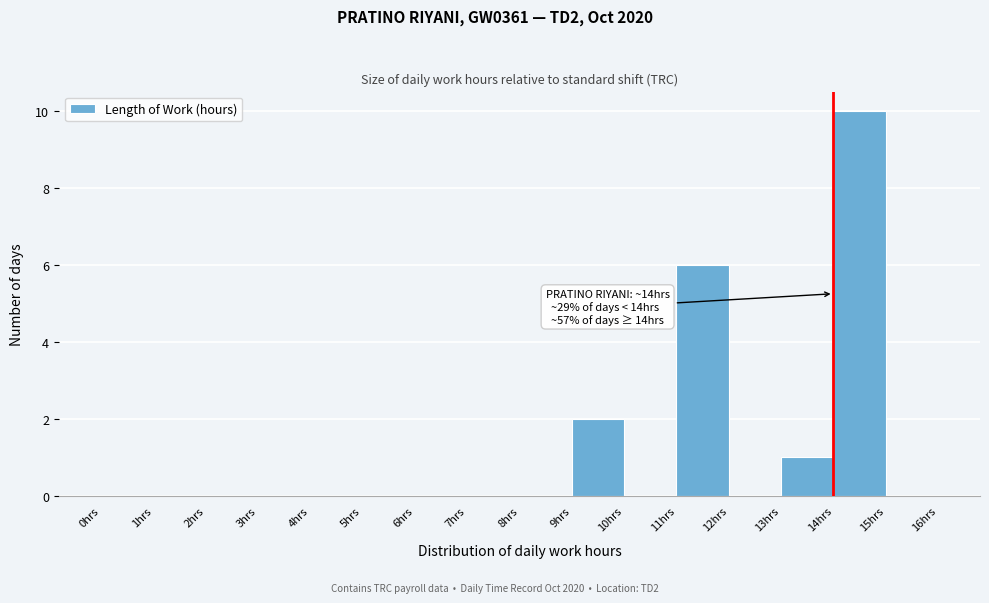

Which range on the x-axis has the tallest bar?

14 to 15